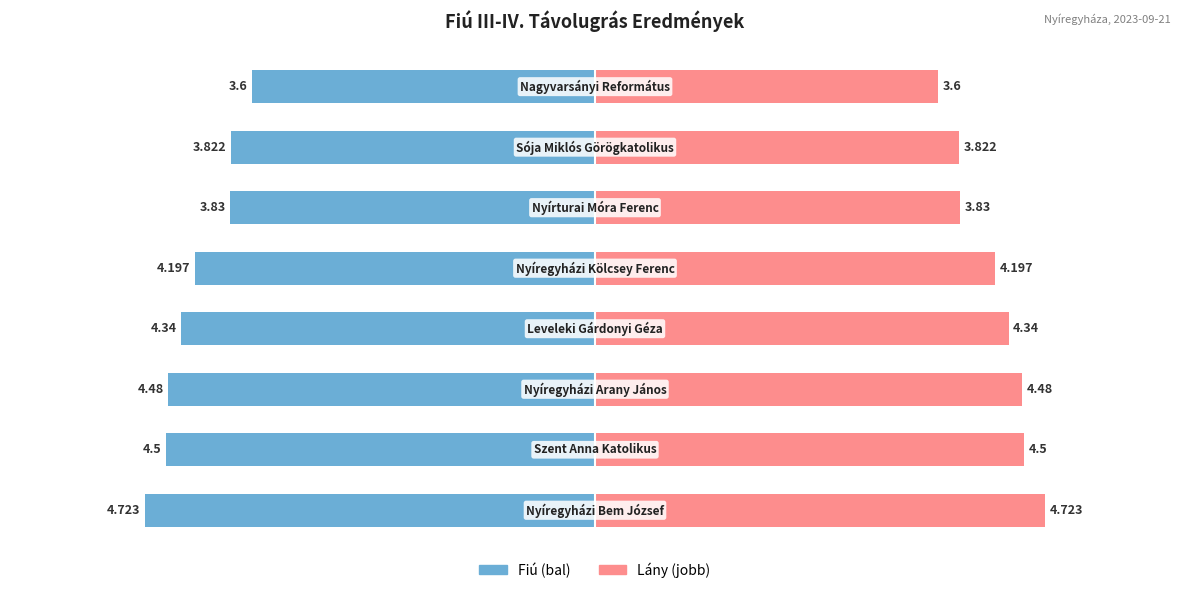

What is the sum of all values?

33.5